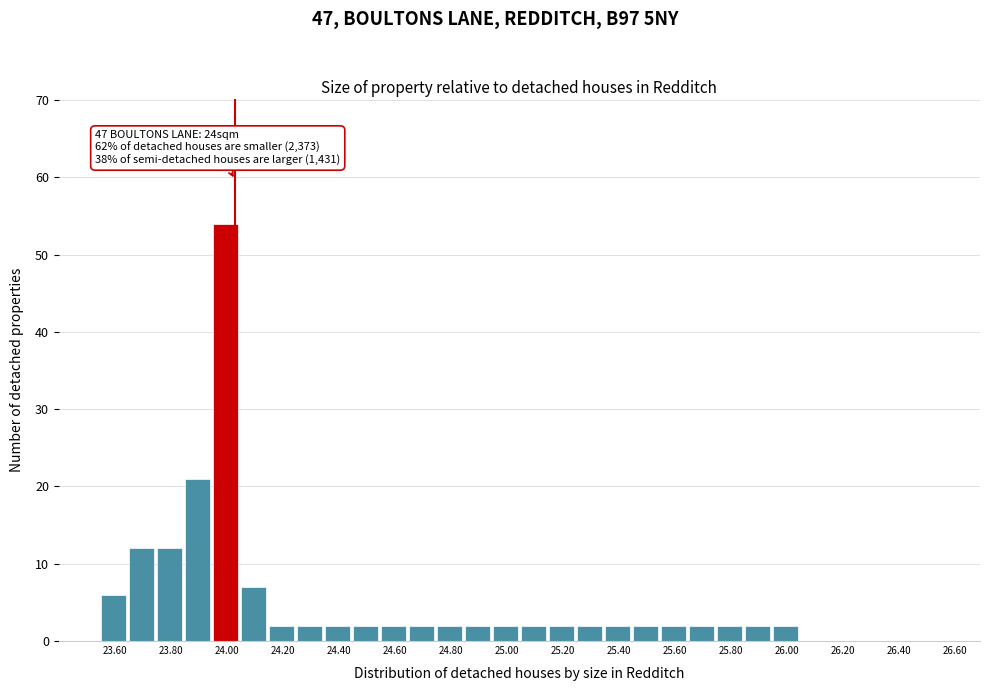

Over which range of the x-axis is the bar tallest?

23.95 to 24.05